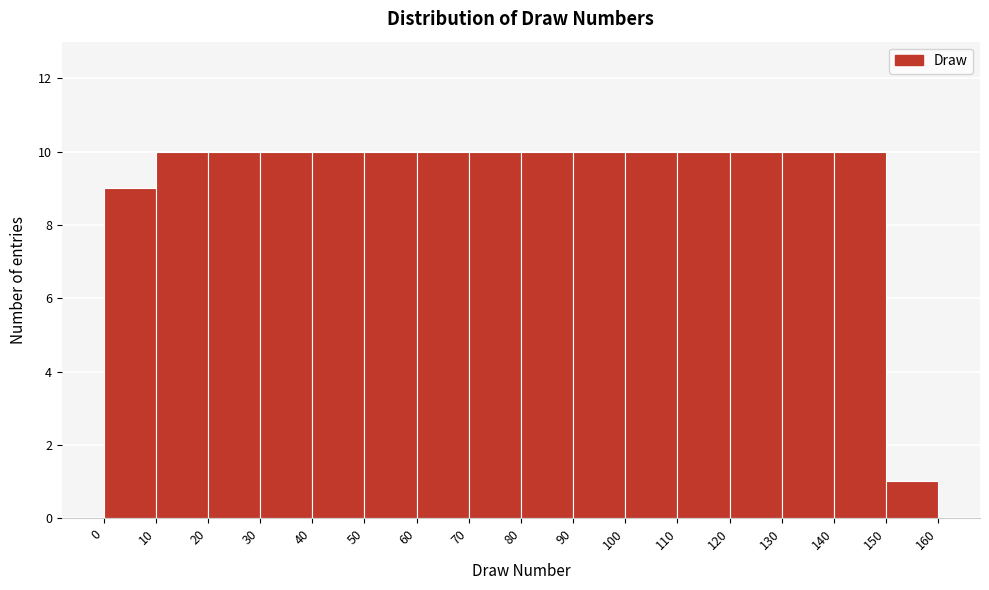

Reading left to right, list every bar in this chart as the range it spans on the x-axis followed by its height. The values are not printed on the chart, so give them approximately, as read against the axis.

0 to 10: 9
10 to 20: 10
20 to 30: 10
30 to 40: 10
40 to 50: 10
50 to 60: 10
60 to 70: 10
70 to 80: 10
80 to 90: 10
90 to 100: 10
100 to 110: 10
110 to 120: 10
120 to 130: 10
130 to 140: 10
140 to 150: 10
150 to 160: 1